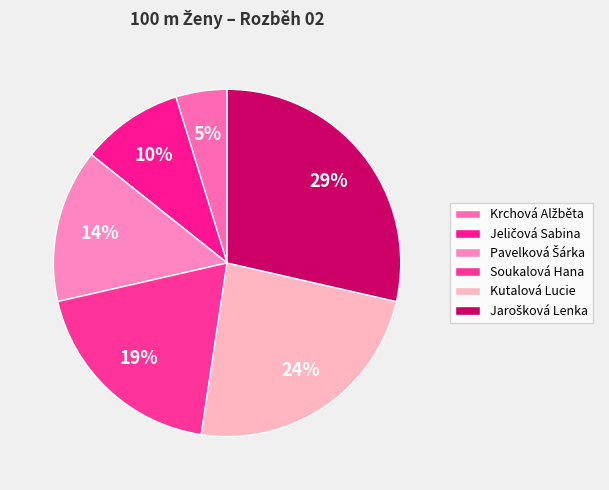

To the nearest percent, what is the average slice percentage?

17%